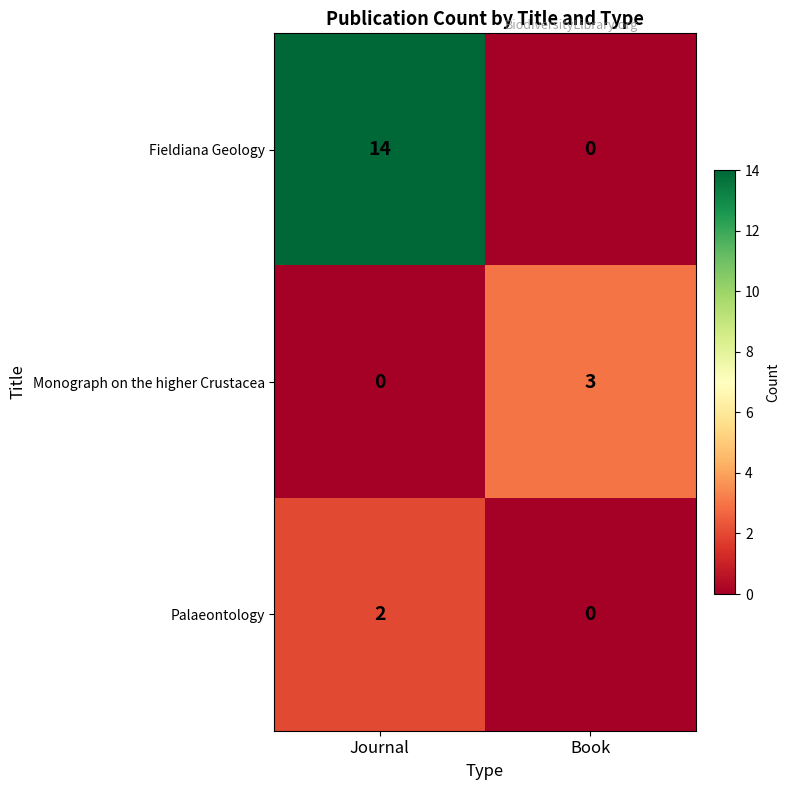

List the series in order of their peak value, highest first.

Fieldiana Geology, Monograph on the higher Crustacea, Palaeontology